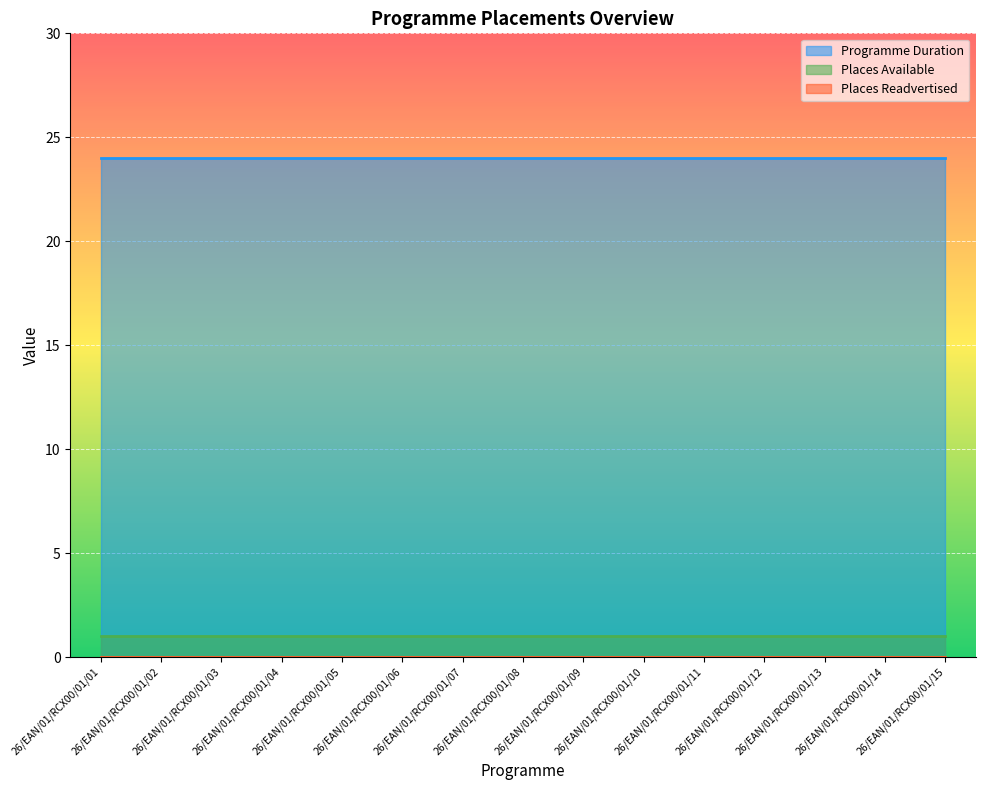

What value does the Programme Duration series have at 26/EAN/01/RCX00/01/12?

24